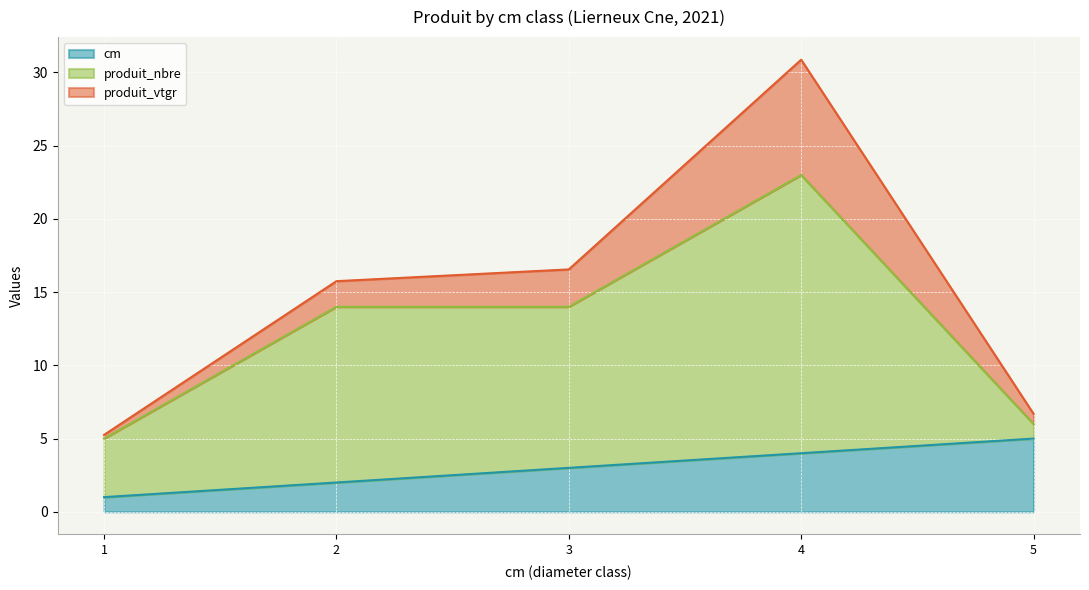

True or false: cm has more than 0 points higher than both neighbors.

False